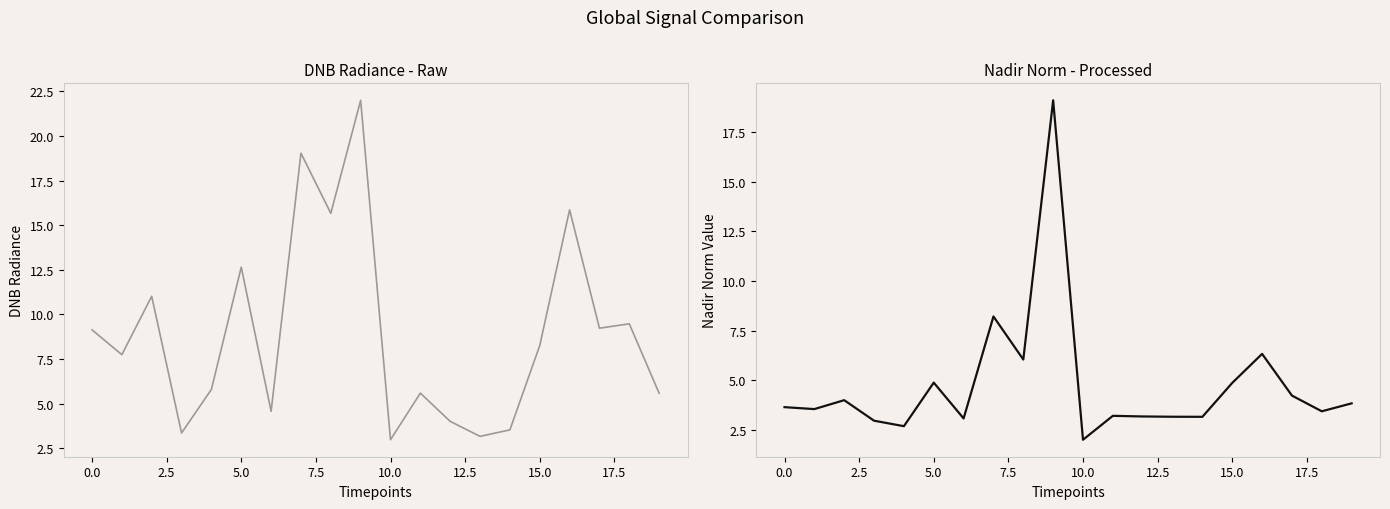

True or false: Nadir Norm and DNB Radiance cross at least once.

False